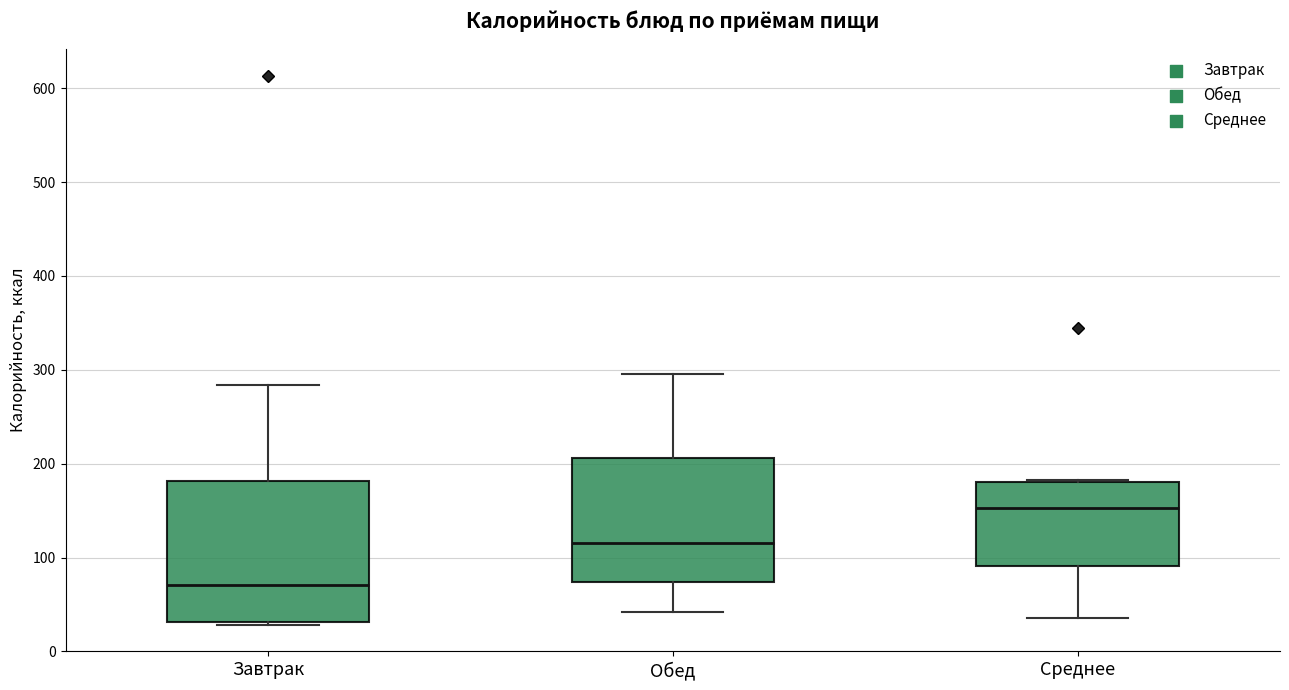

Reading left to right, read every box against the y-axis: the position of its median line, the range the box covers, and the ends of its whiskers. The values are not printed on the chart, so give them approximately, as read against the axis.

Завтрак: median 70, box 30 to 180, whiskers 30 (just below the box's lower edge) to 280
Обед: median 120, box 70 to 210, whiskers 40 to 300
Среднее: median 150, box 90 to 180, whiskers 40 to 180